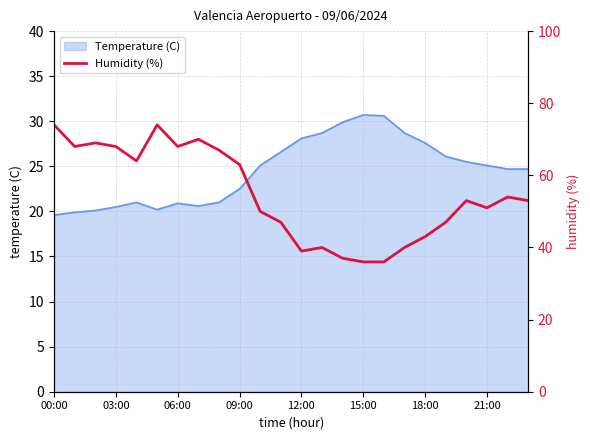

Count the number of values greater than 53.

11